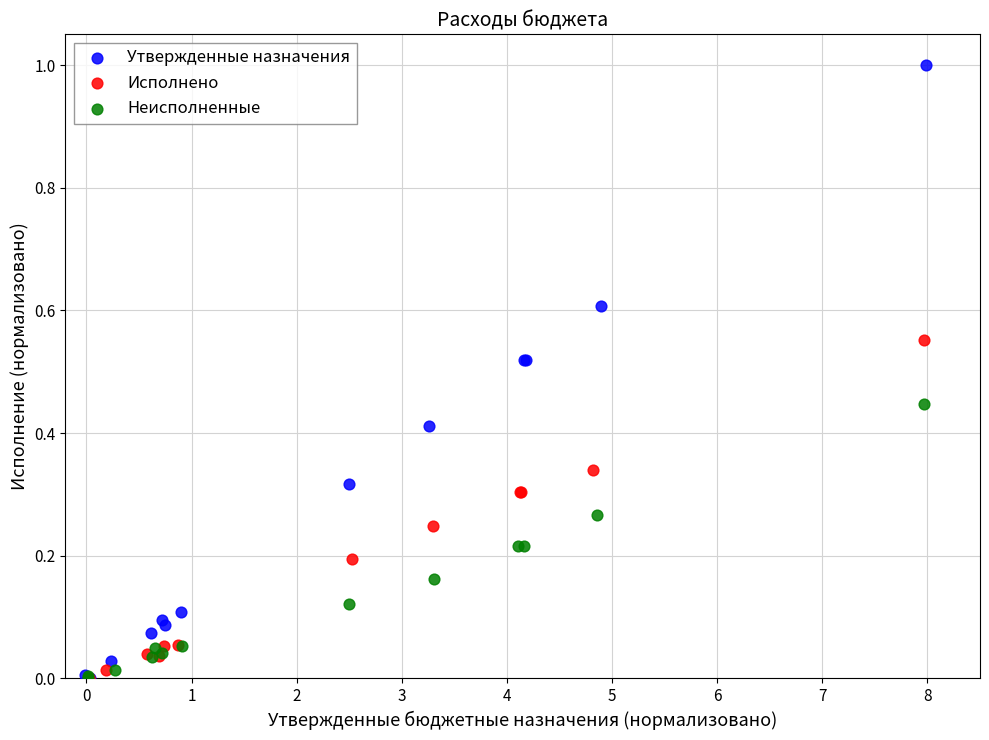

Which series contains the highest Y value?

Утвержденные назначения